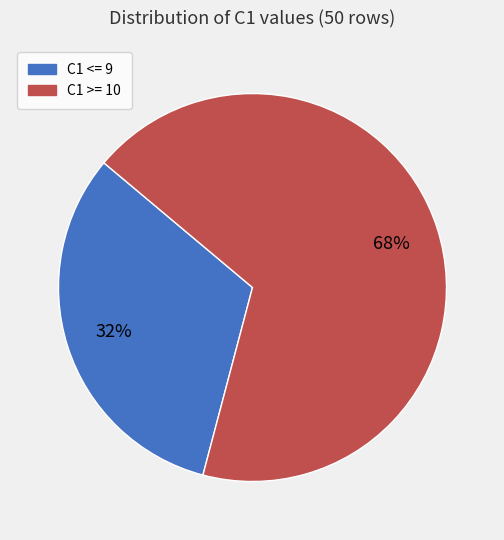

Which slice is the smallest?

C1 <= 9